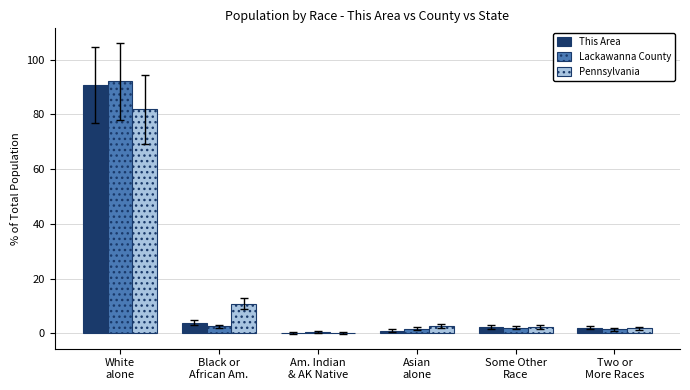

What is the greatest value displayed?

92.0